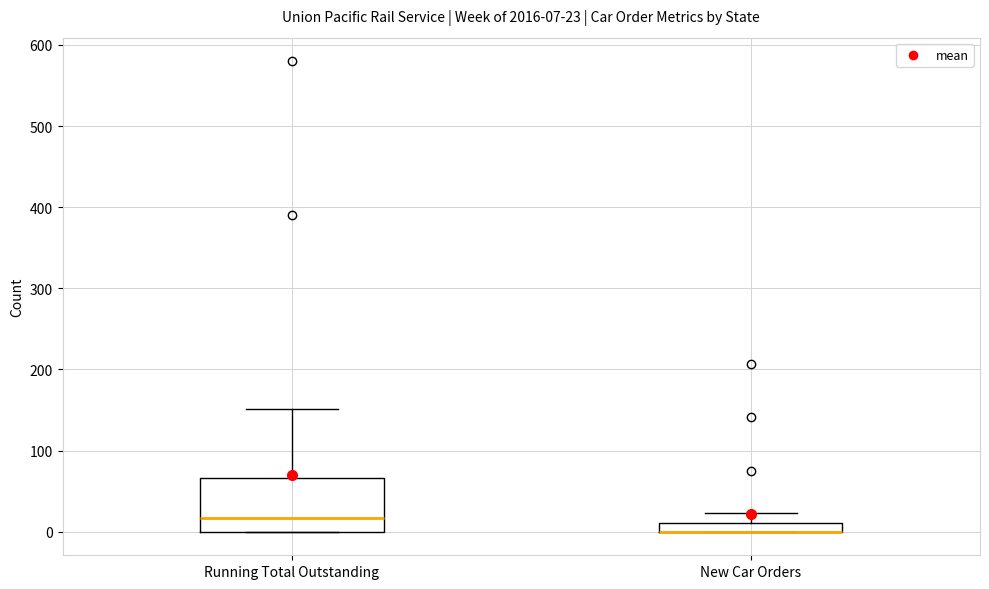

Which box is the tallest, from its lower edge to its upper edge?

Running Total Outstanding